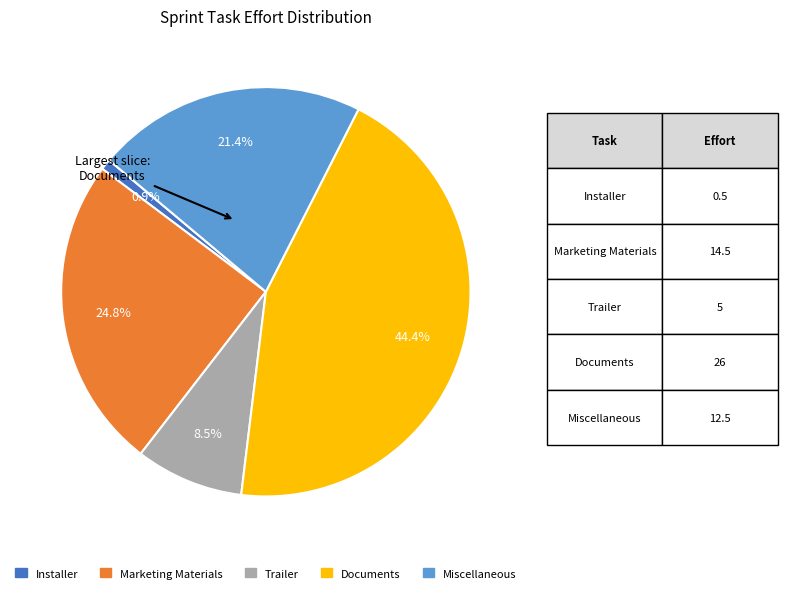

To the nearest percent, what is the difference between the largest and smallest slice percentages?

44%